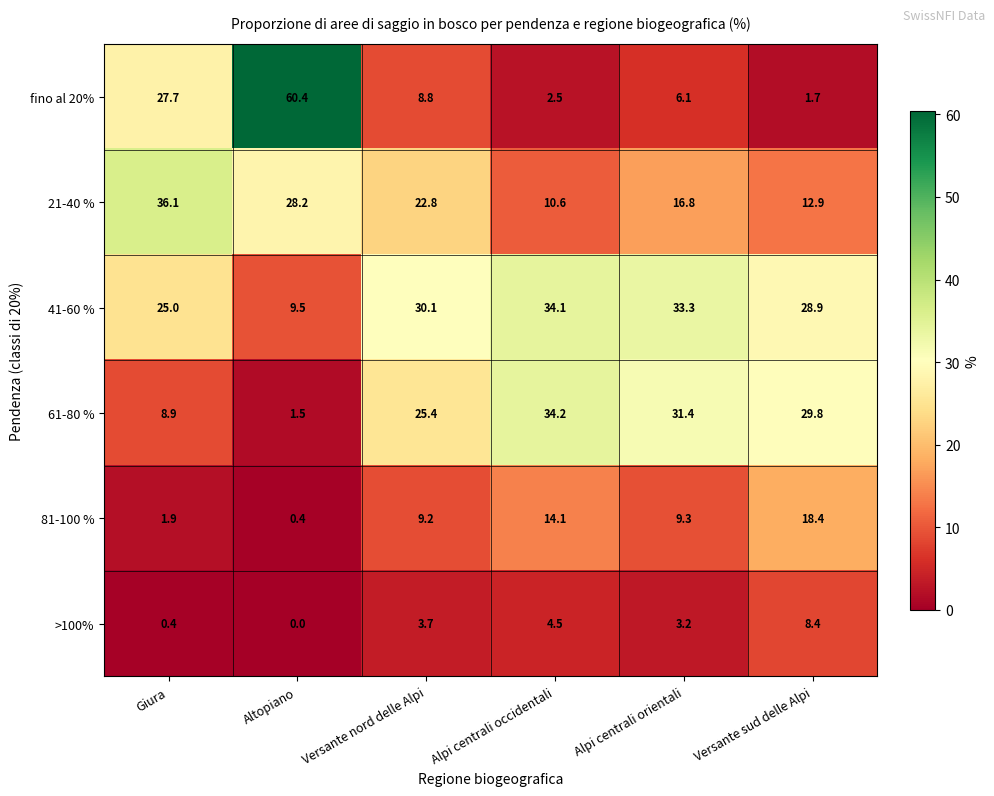

What is the total value across all series at Versante nord delle Alpi?

100.0